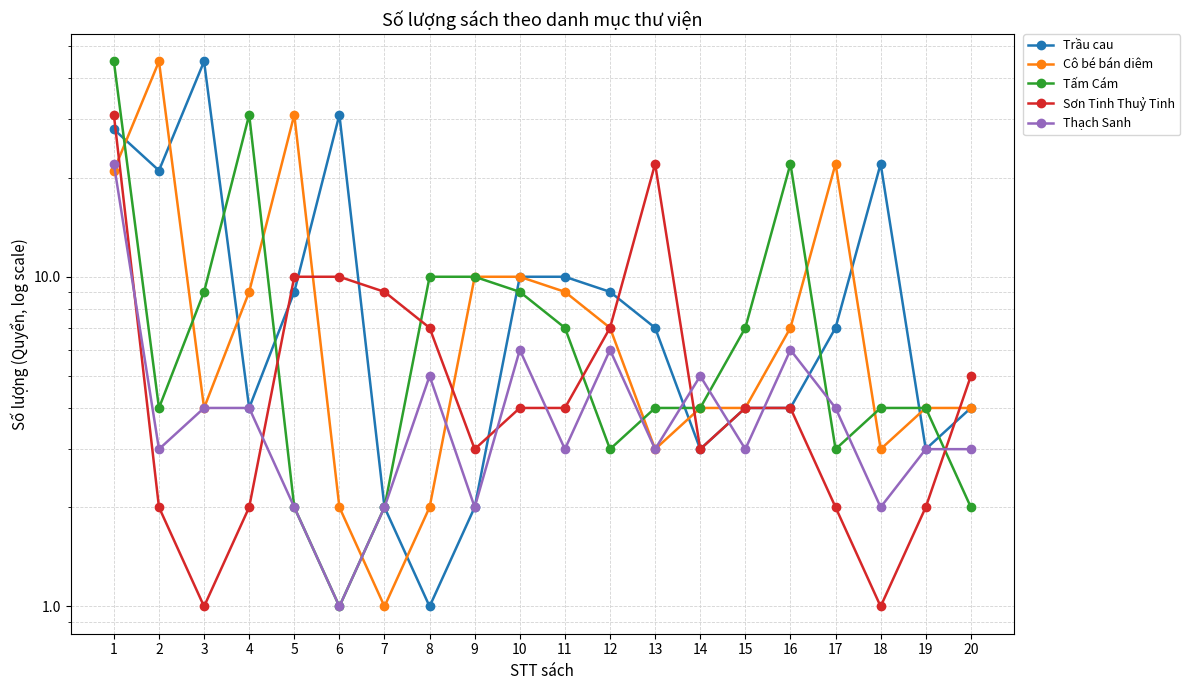

What are all the series names shown in the legend?

Trầu cau, Cô bé bán diêm, Tấm Cám, Sơn Tinh Thuỷ Tinh, Thạch Sanh